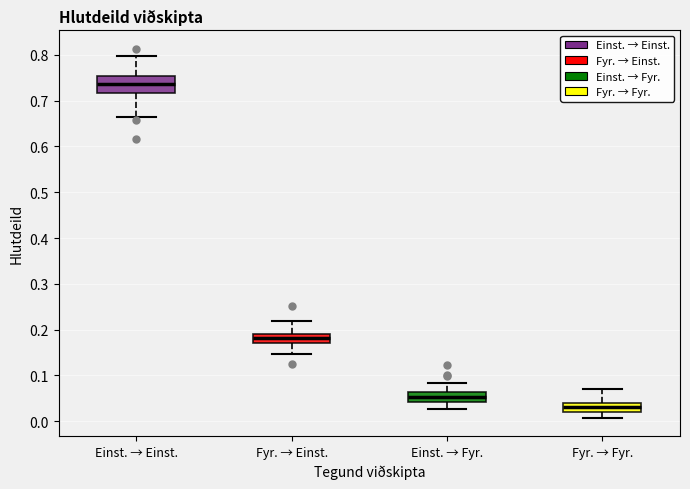

Reading left to right, read every box against the y-axis: the position of its median line, the range the box covers, and the ends of its whiskers. The values are not printed on the chart, so give them approximately, as read against the axis.

Einst. → Einst.: median 0.74, box 0.72 to 0.75, whiskers 0.67 to 0.80
Fyr. → Einst.: median 0.18, box 0.17 to 0.19, whiskers 0.15 to 0.22
Einst. → Fyr.: median 0.05, box 0.04 to 0.06, whiskers 0.03 to 0.08
Fyr. → Fyr.: median 0.03, box 0.02 to 0.04, whiskers 0.01 to 0.07